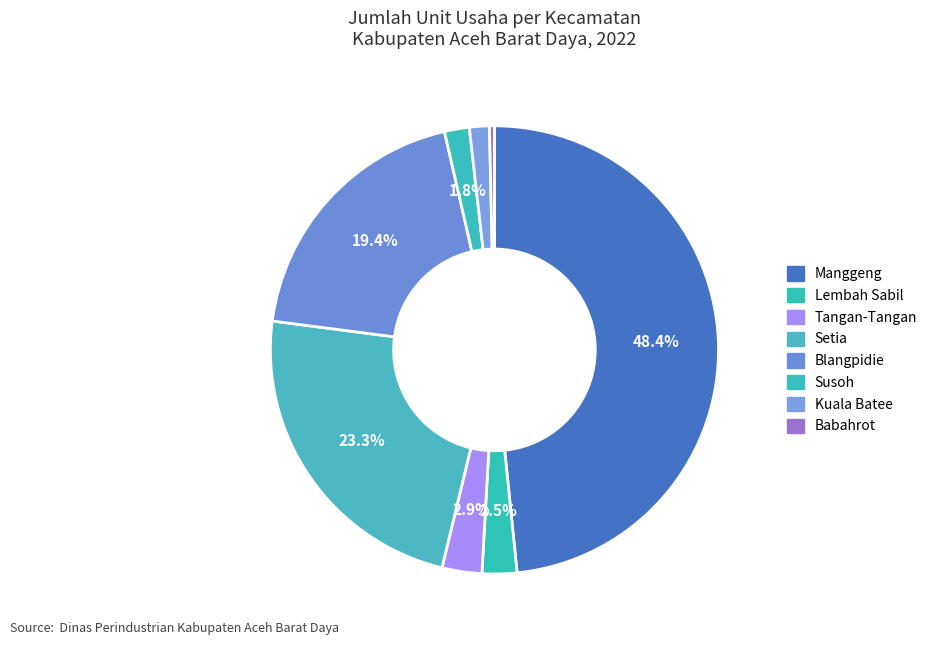

How many slices are in this pie chart?

8